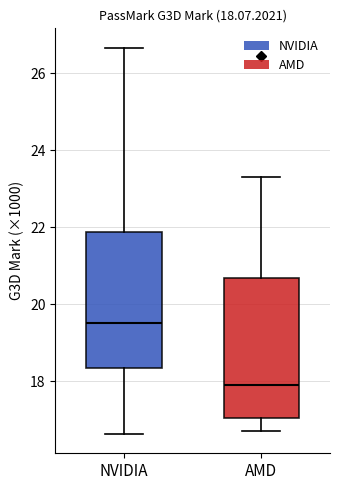

Which box's median line is the highest?

NVIDIA